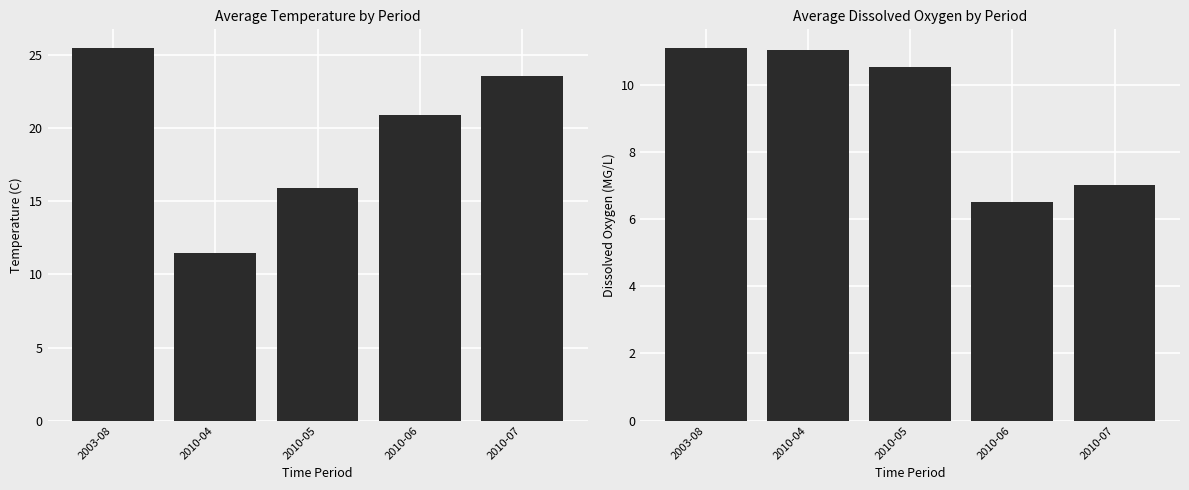

Is the value of Avg Temperature at 2010-05 greater than the value of Avg Dissox at 2010-04?

Yes